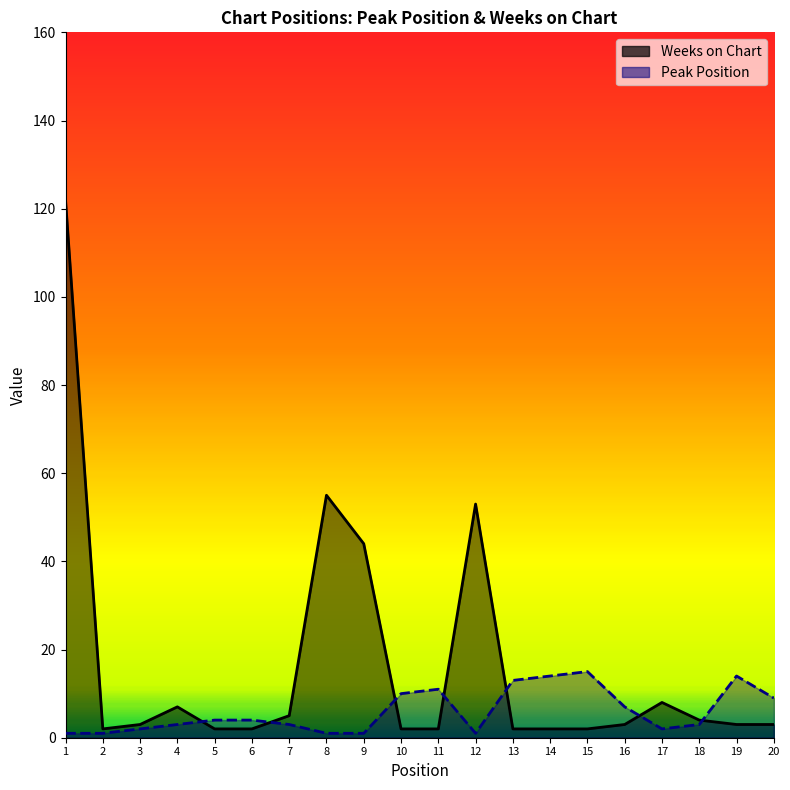

At which category is the sum across all series the highest?

1